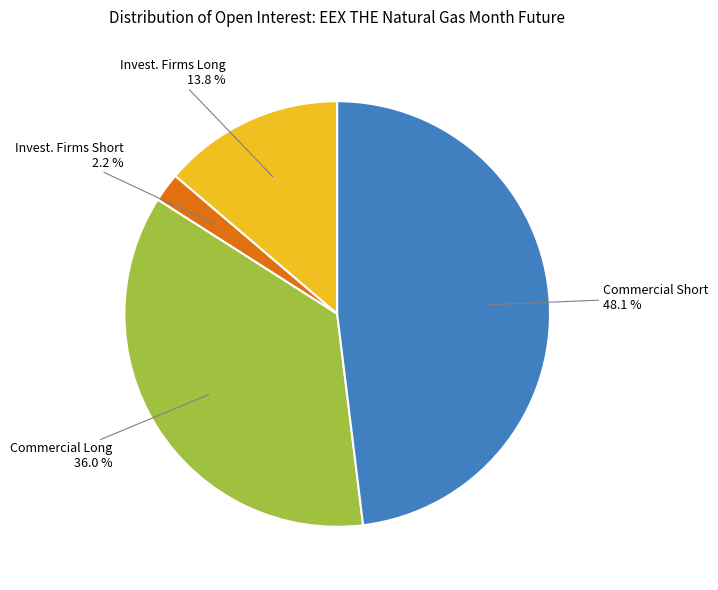

Is there any slice that represents more than half of the pie?

No